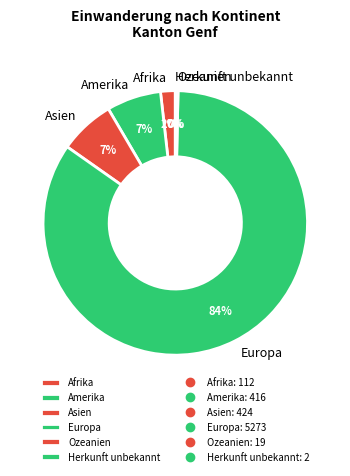

To the nearest percent, what is the average slice percentage?

17%